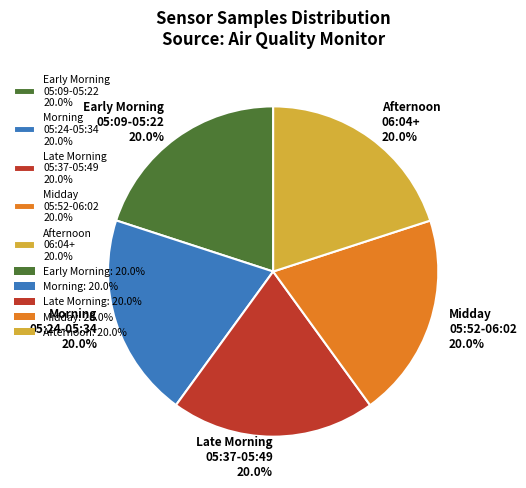

Count the number of slices in the pie.

5